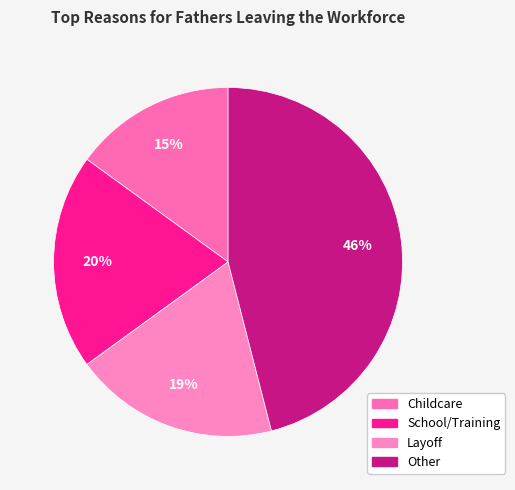

What is the largest slice in the pie chart?

Other